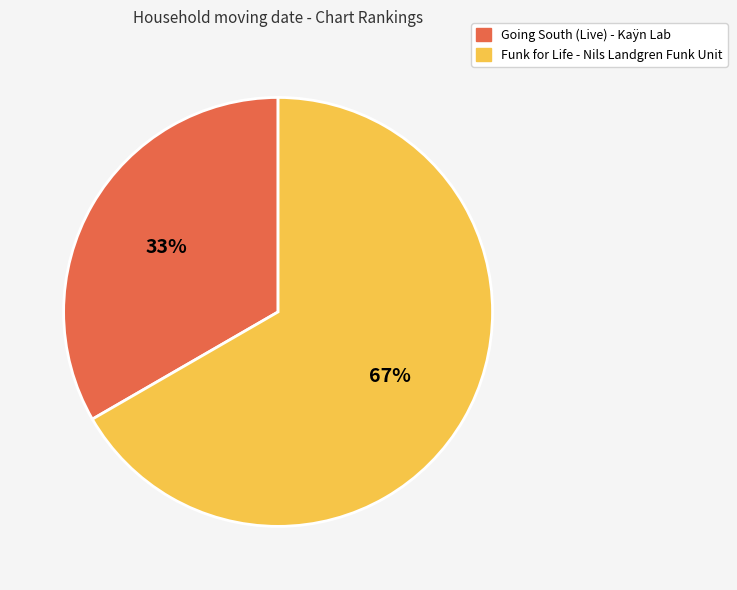

How many segments does this pie chart have?

2